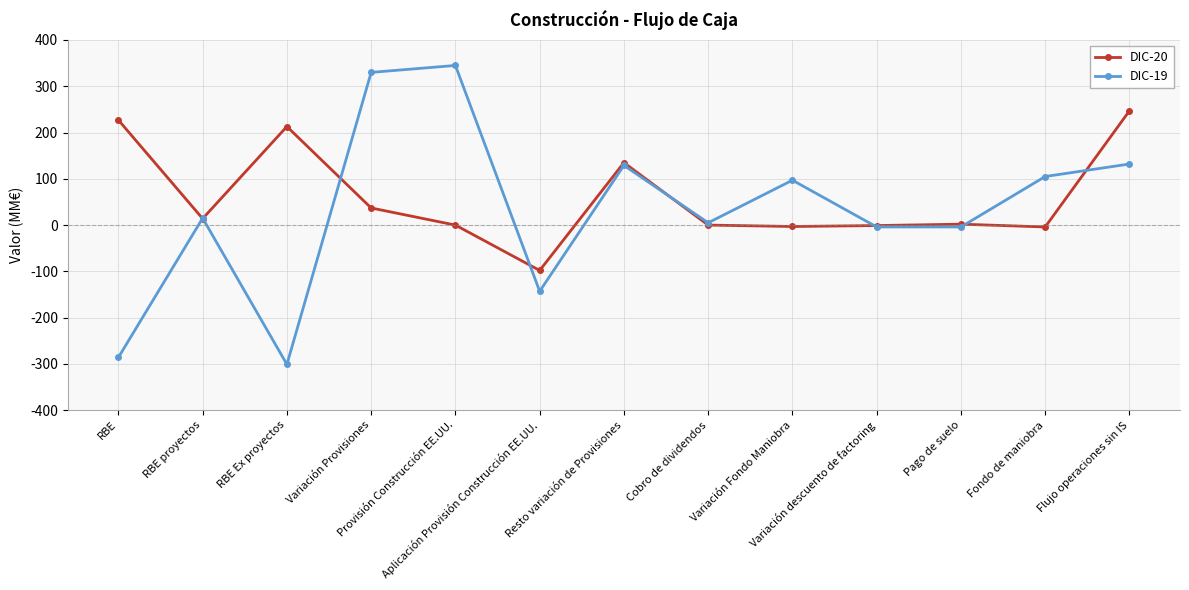

What is the total value across all series at Variación descuento de factoring?

-5